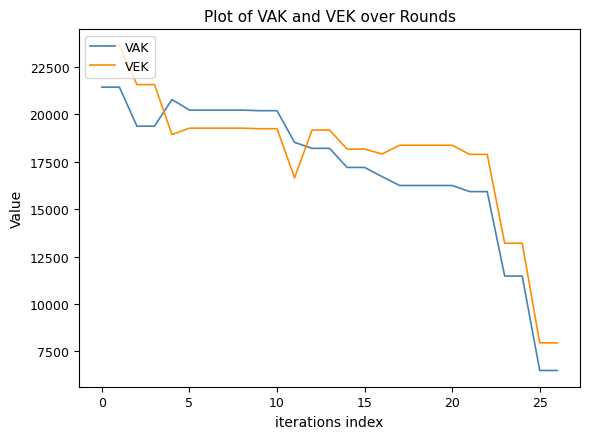

What is the difference between the maximum and minimum values in the VAK series?

14940